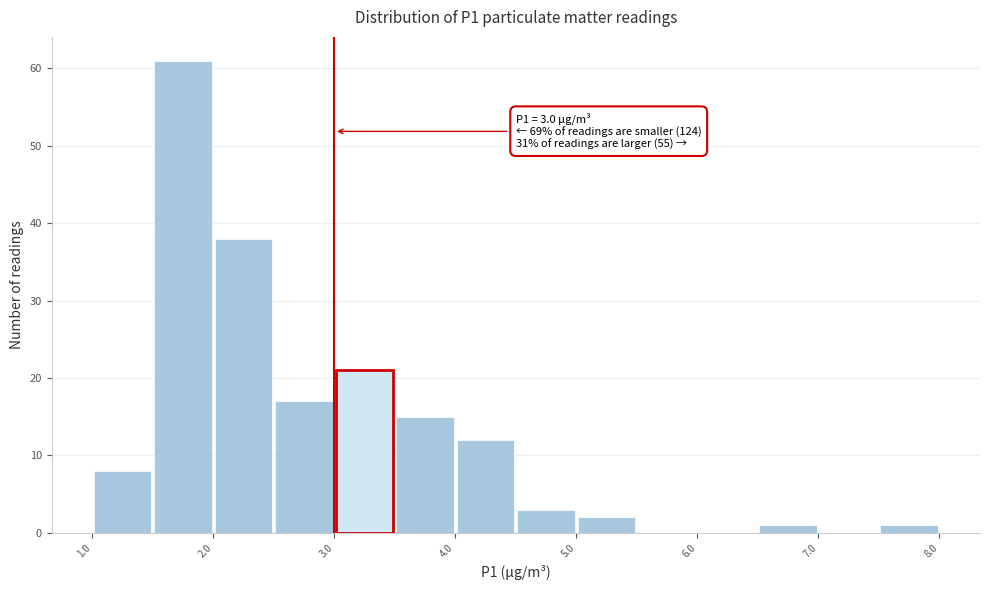

Over which range of the x-axis is the bar tallest?

1.5 to 2.0